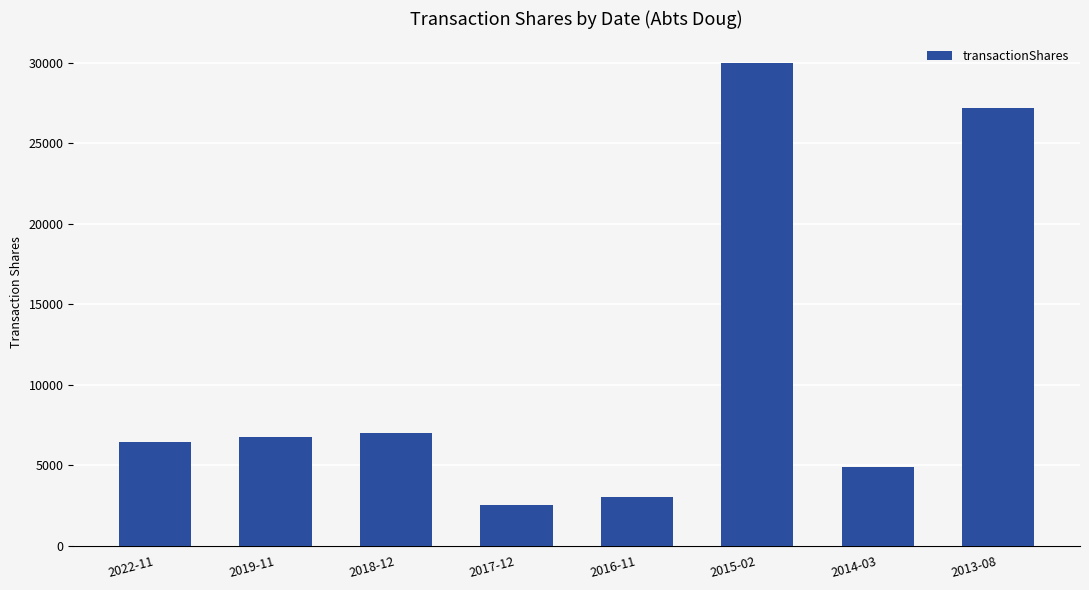

Reading right to left, list all the values displayed in this chart.

2013-08=27161	2014-03=4873	2015-02=30000	2016-11=3000	2017-12=2500	2018-12=7013	2019-11=6750	2022-11=6430